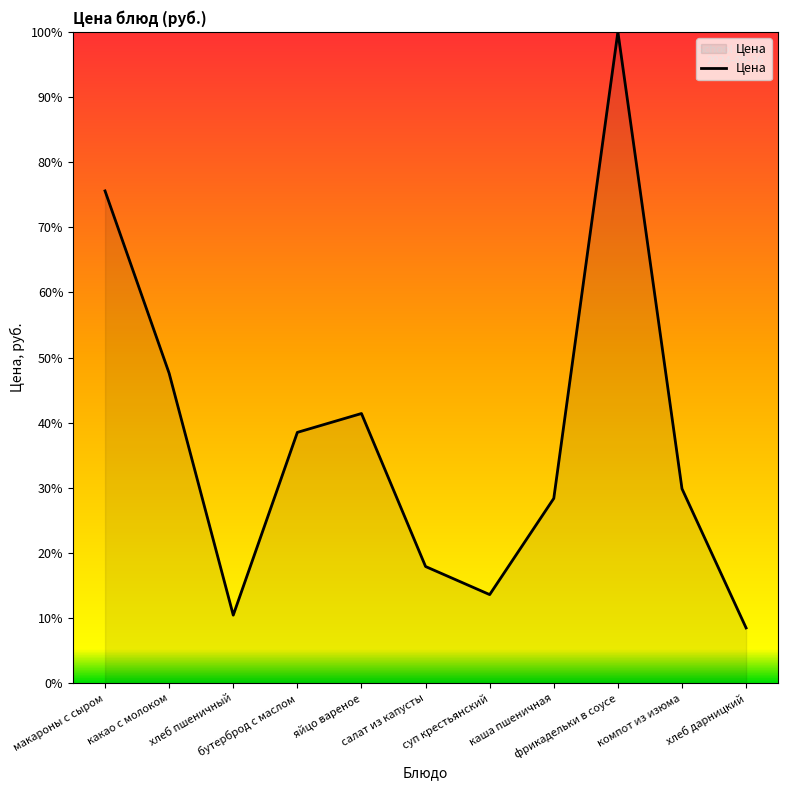

Rank the categories by value from highest to lowest.

фрикадельки в соусе, макароны с сыром, какао с молоком, яйцо вареное, бутерброд с маслом, компот из изюма, каша пшеничная, салат из капусты, суп крестьянский, хлеб пшеничный, хлеб дарницкий